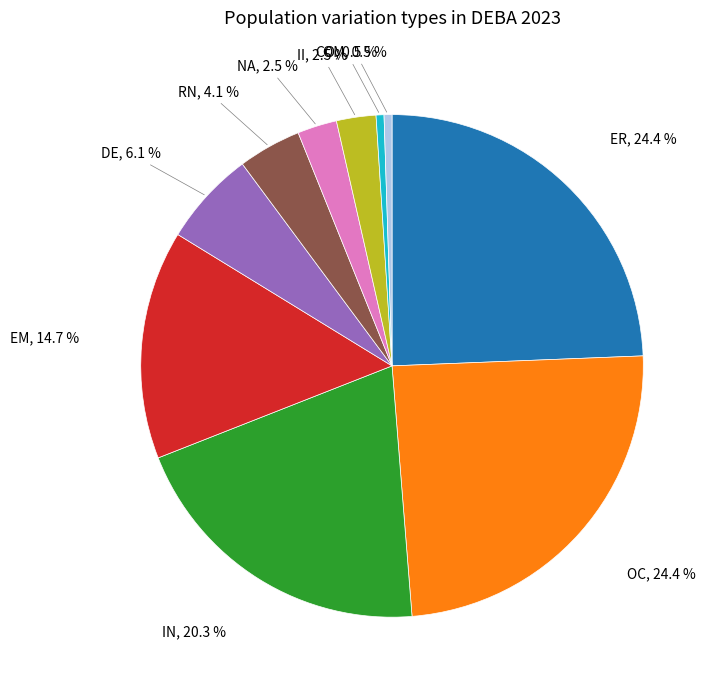

Does any single category account for the majority?

No